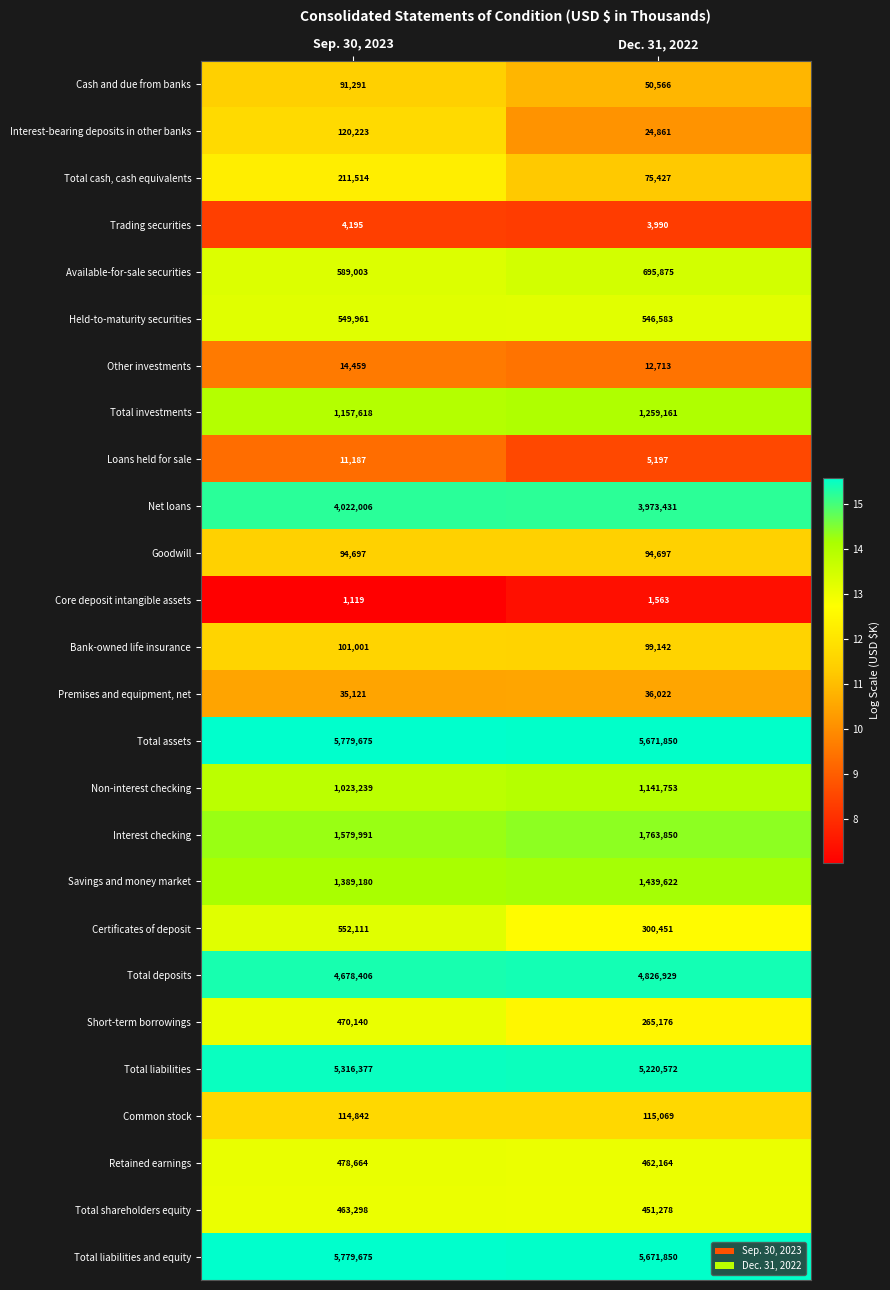

The value of Interest checking at Dec. 31, 2022 is 1763850. True or false?

True